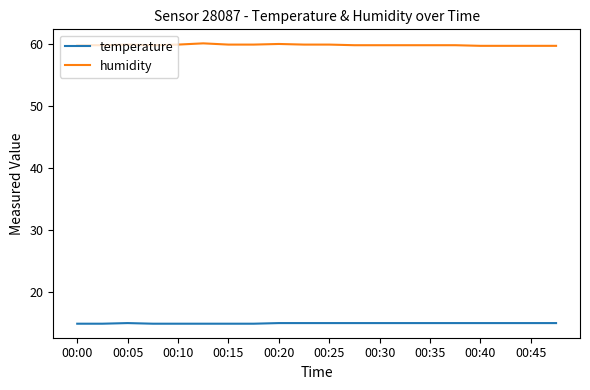

List the series in order of their overall mean, highest first.

humidity, temperature